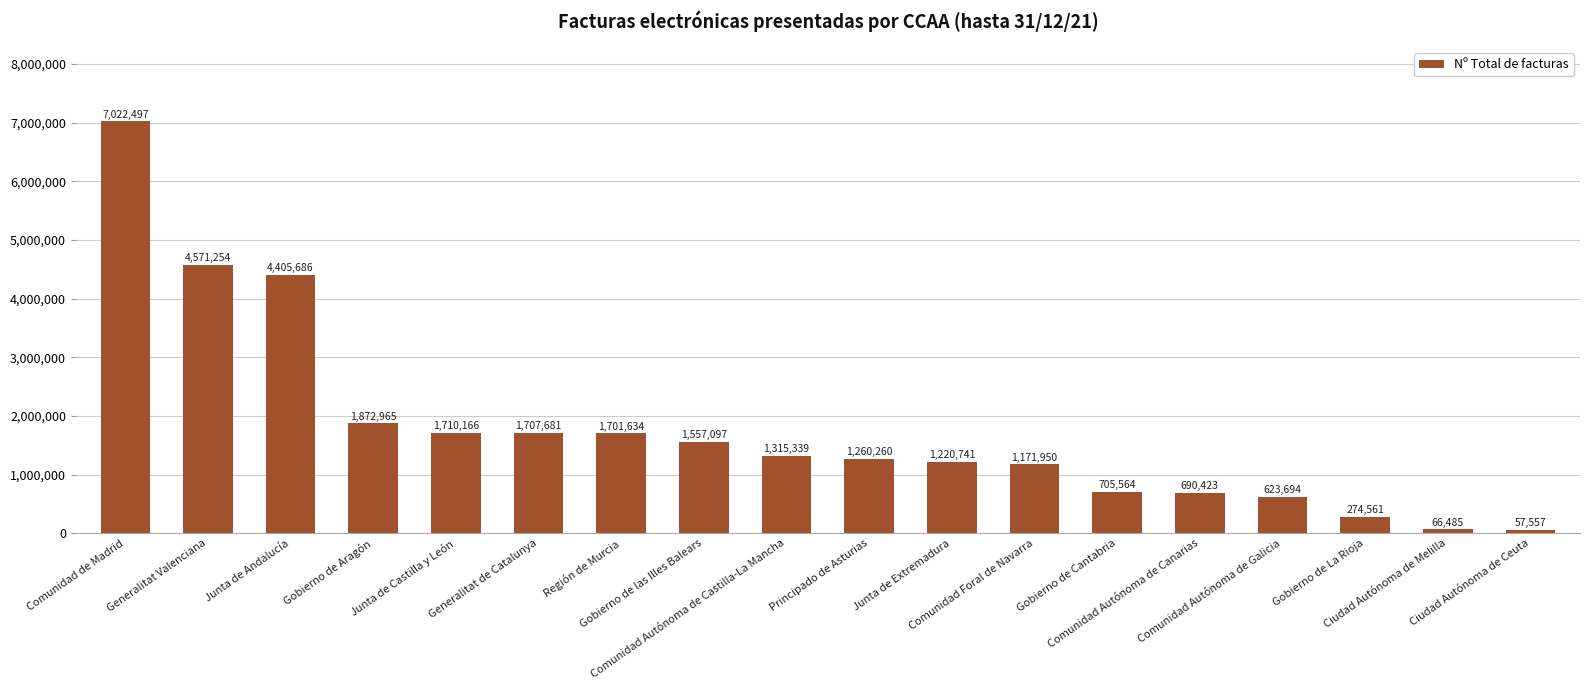

The chart shows a value of 66485 at Ciudad Autónoma de Melilla. True or false?

True